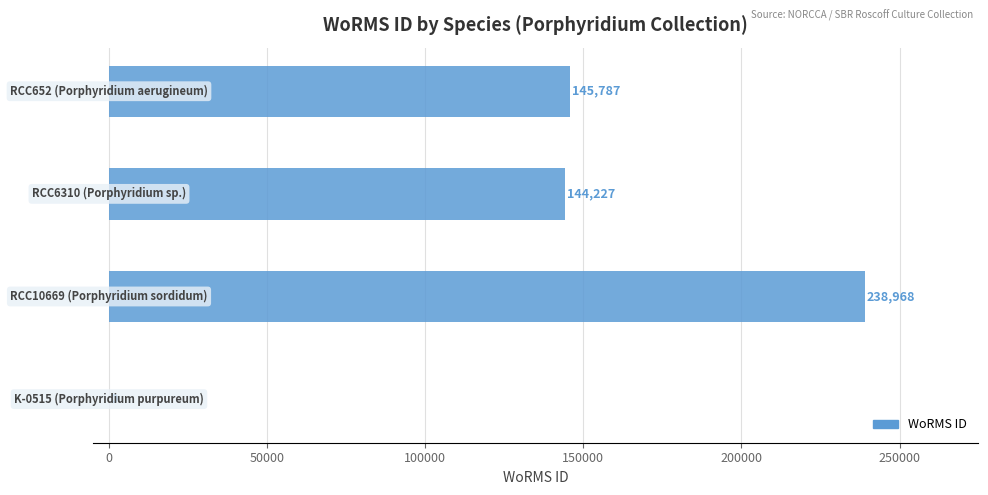

What is the maximum value shown in the chart?

238968